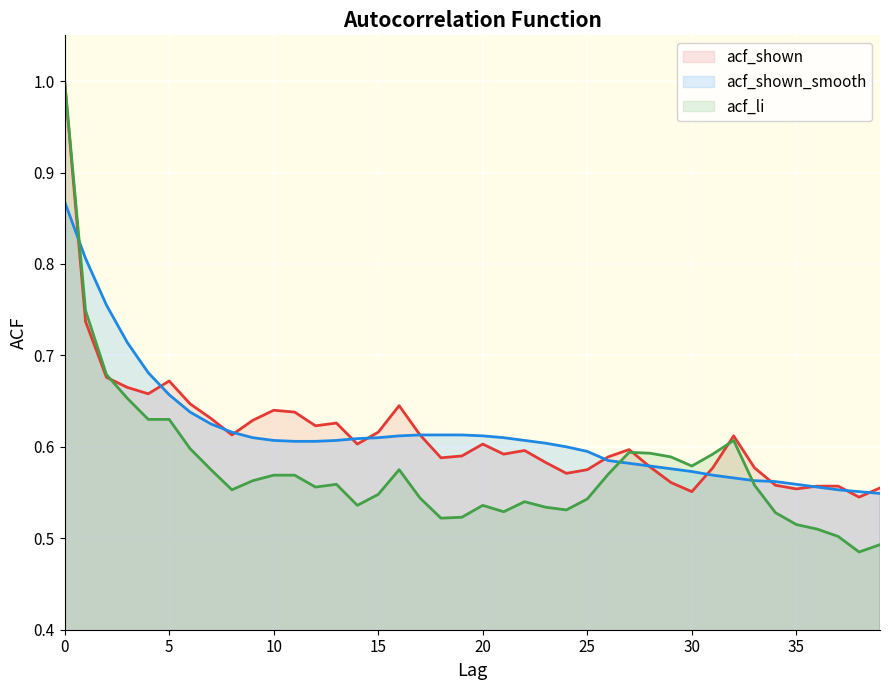

Where is the first local maximum for acf_shown?

5